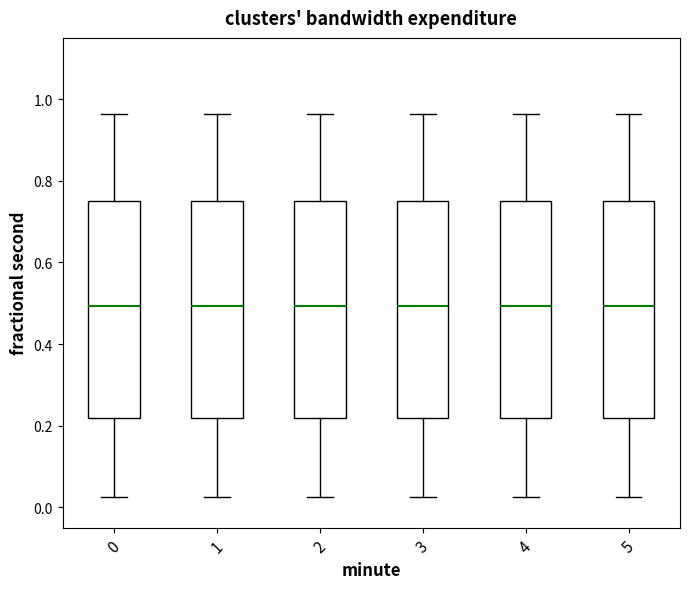

Where is the lower edge of the box at x = 0 on the y-axis? The values are not printed on the chart, so give them approximately, as read against the axis.

0.22